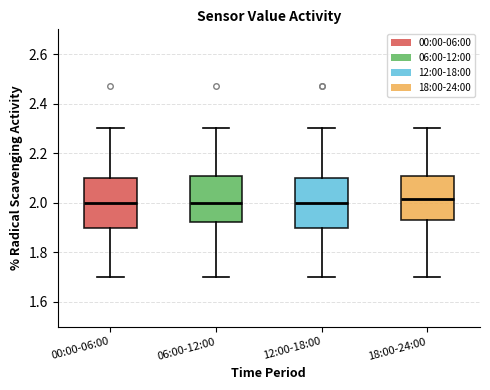

Reading left to right, transcribe this box plot: for each box, give where its median line is, the range the box spans, and where its two whiskers end, as read against the y-axis. The values are not printed on the chart, so give them approximately, as read against the axis.

00:00-06:00: median 2.00, box 1.90 to 2.10, whiskers 1.70 to 2.30
06:00-12:00: median 2.00, box 1.92 to 2.10, whiskers 1.70 to 2.30
12:00-18:00: median 2.00, box 1.90 to 2.10, whiskers 1.70 to 2.30
18:00-24:00: median 2.02, box 1.94 to 2.10, whiskers 1.70 to 2.30